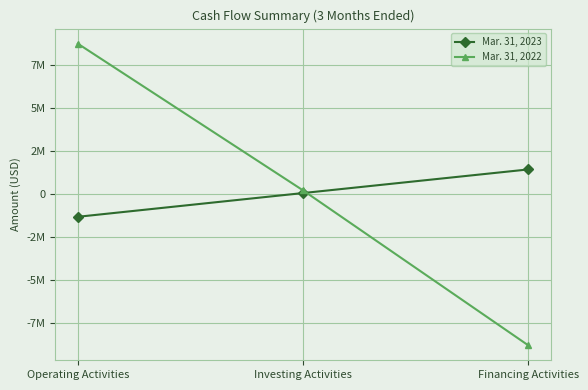

Does the chart have visible grid lines?

Yes